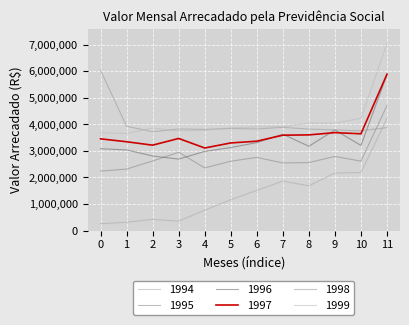

Does the chart display data point markers on the line(s)?

No